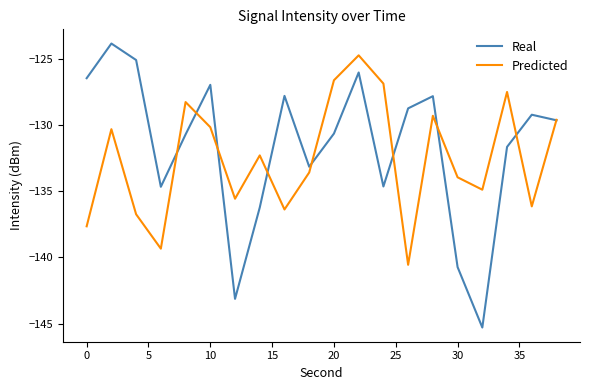

Which series has the widest spread of values?

Real